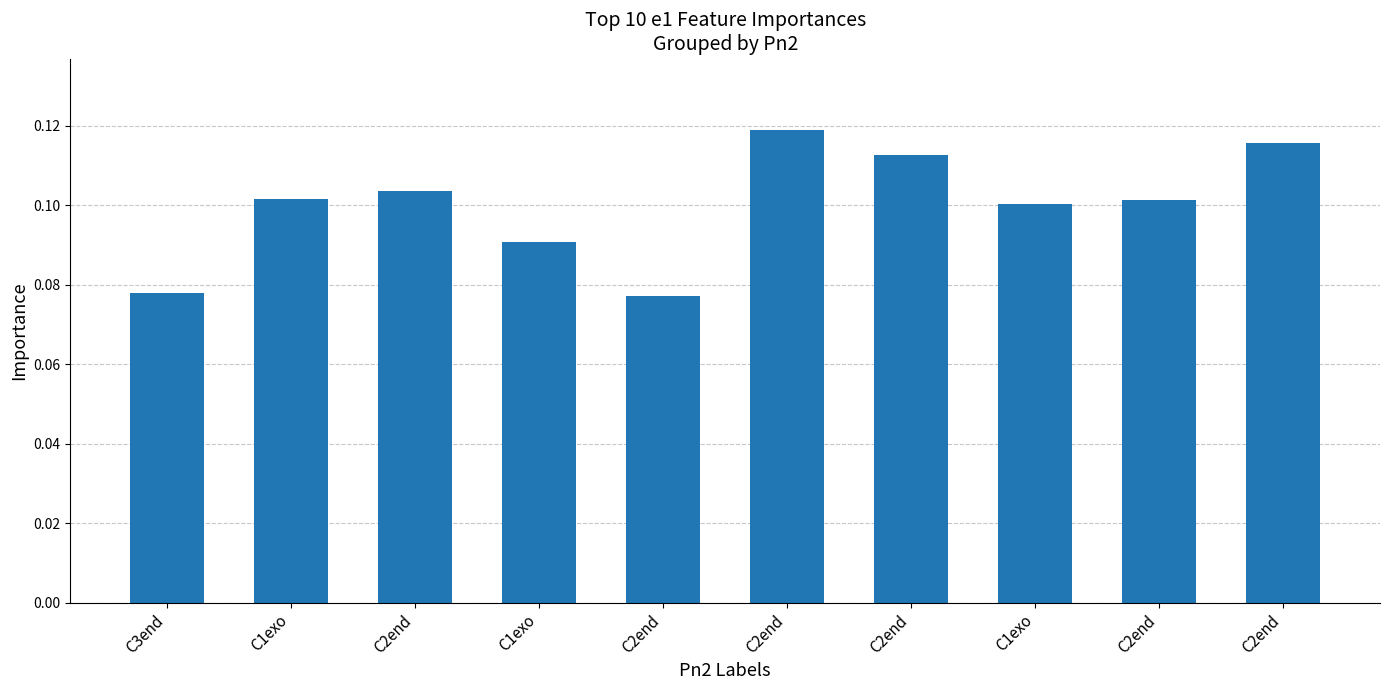

What is the greatest value displayed?

0.1